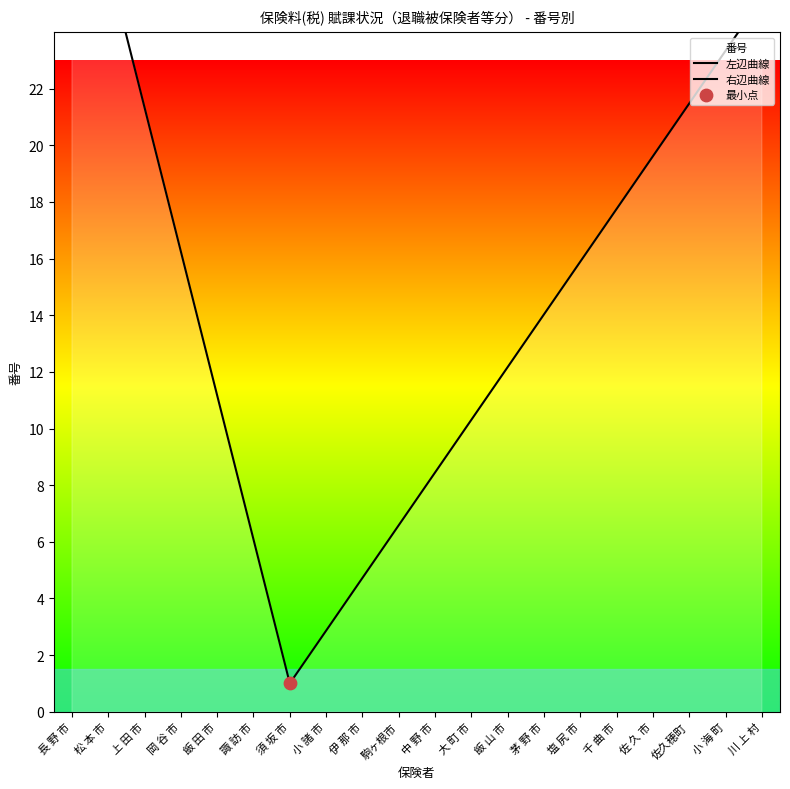

What is the ratio of the value at 佐 久 市 to the value at 千 曲 市?

1.1